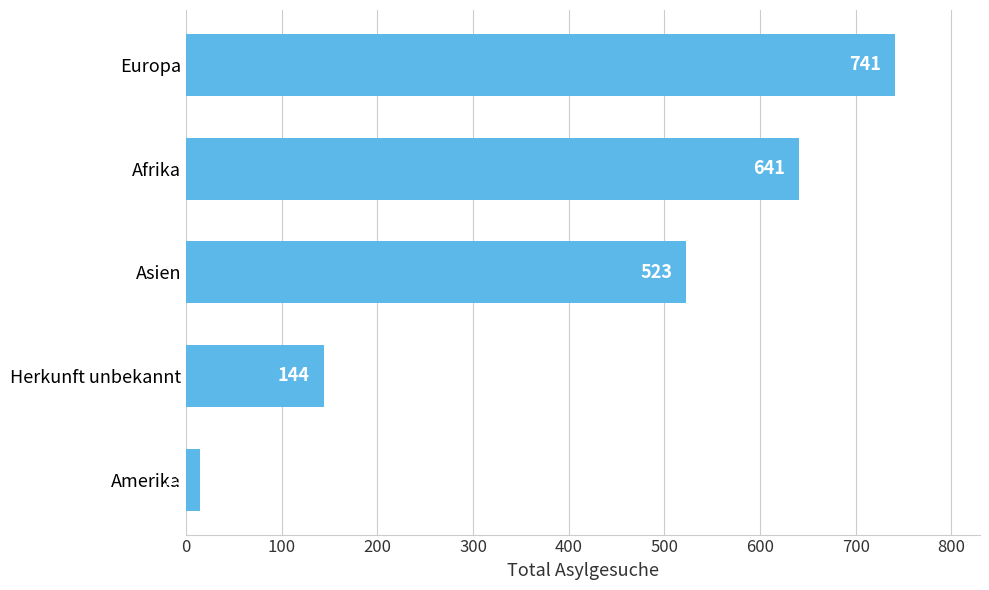

What is the difference between the maximum and second lowest values?

597